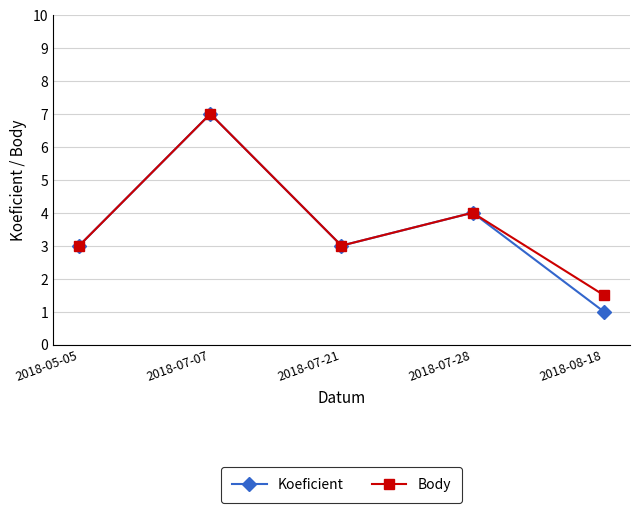

Which category has the highest value across all series?

2018-07-07